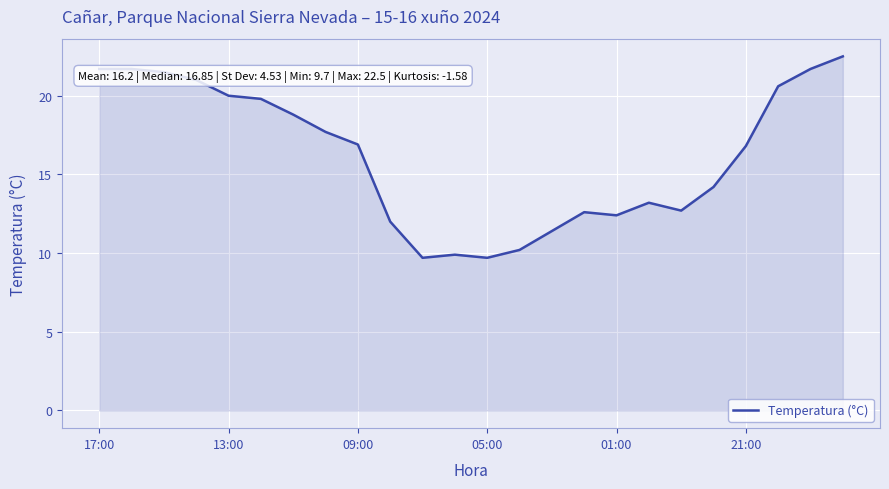

What is the maximum value shown in the chart?

22.5